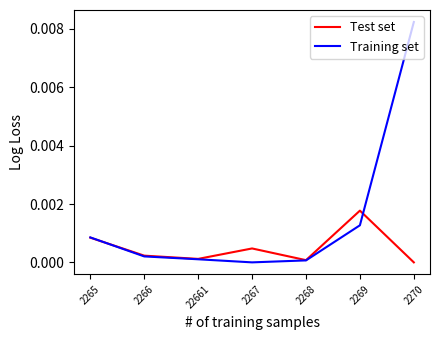

List the series in order of their peak value, lowest first.

Test set, Training set